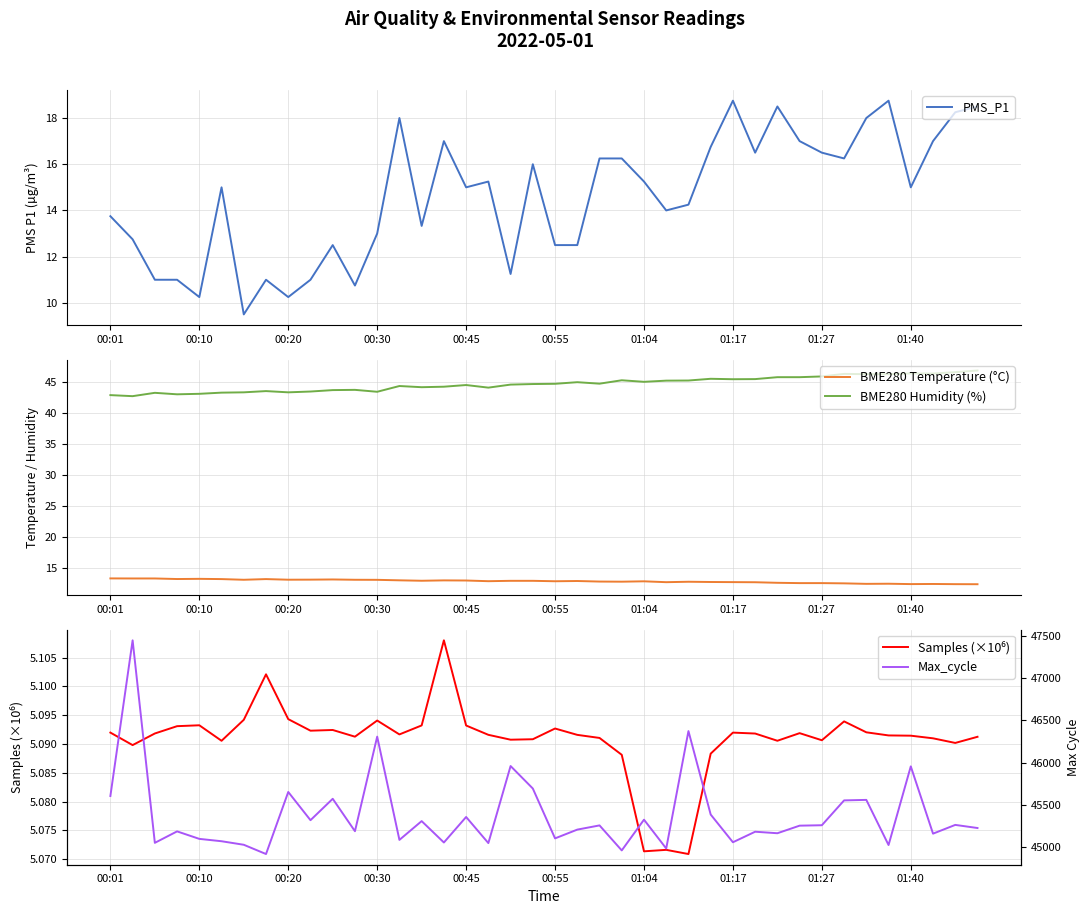

How many data points in PMS_P1 are less than 15?

18